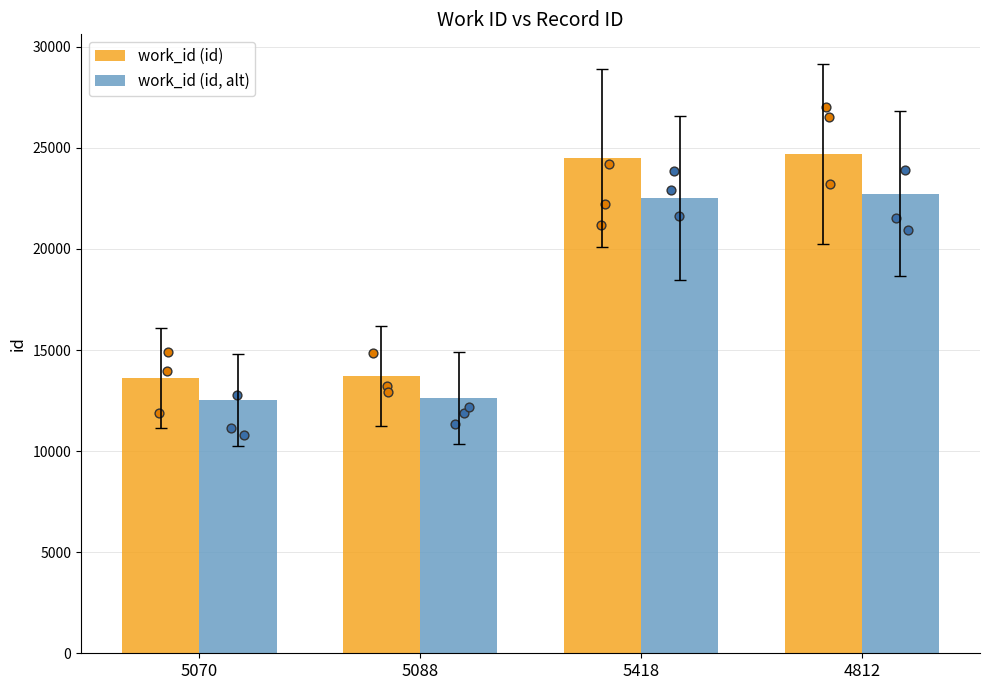

What are all the series names shown in the legend?

work_id (id), work_id (id, alt)